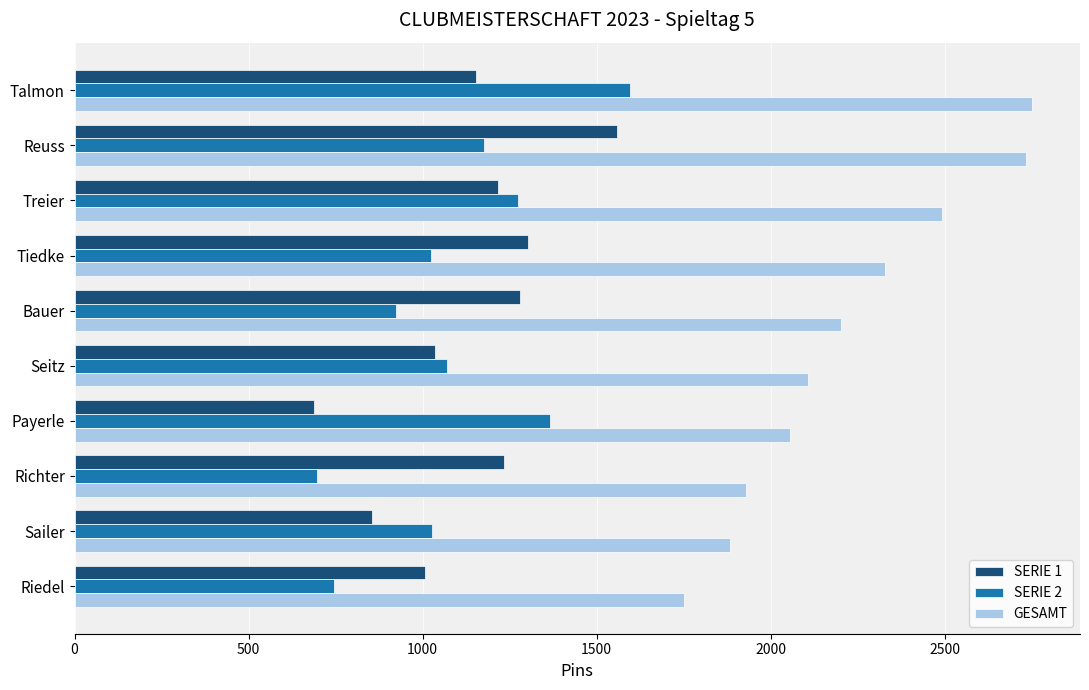

Which series has the largest total across all categories?

GESAMT